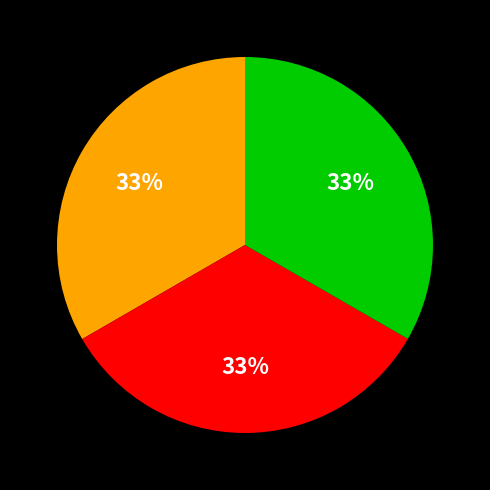

To the nearest percent, what is the average slice percentage?

33%